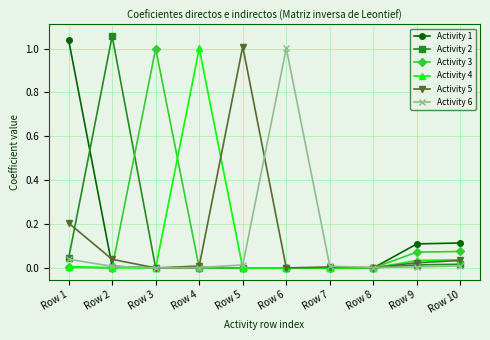

The Activity 1 series shows 0.5 at Row 1. True or false?

False